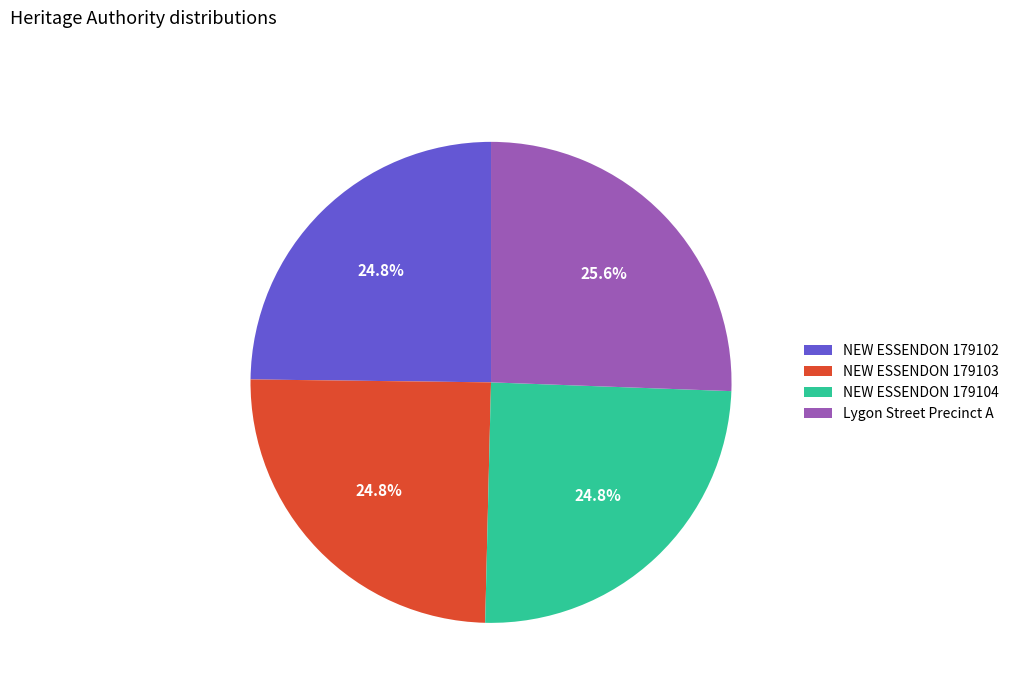

Count the number of slices in the pie.

4